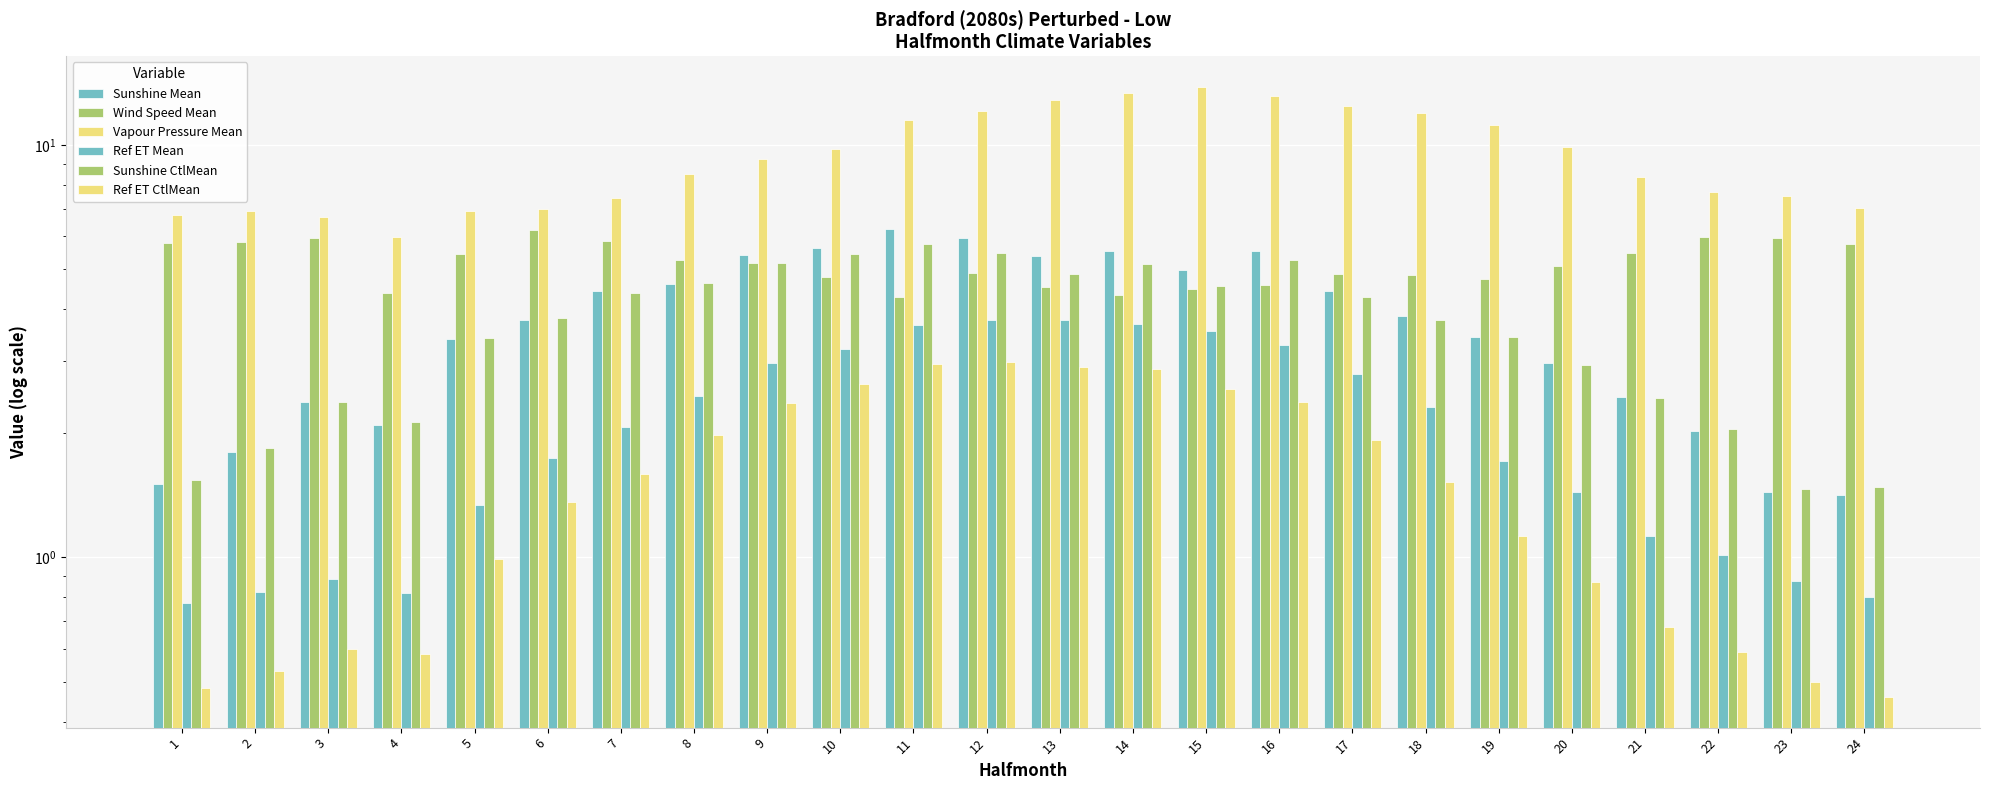

Which series changed the most between 17 and 24?

Vapour Pressure Mean